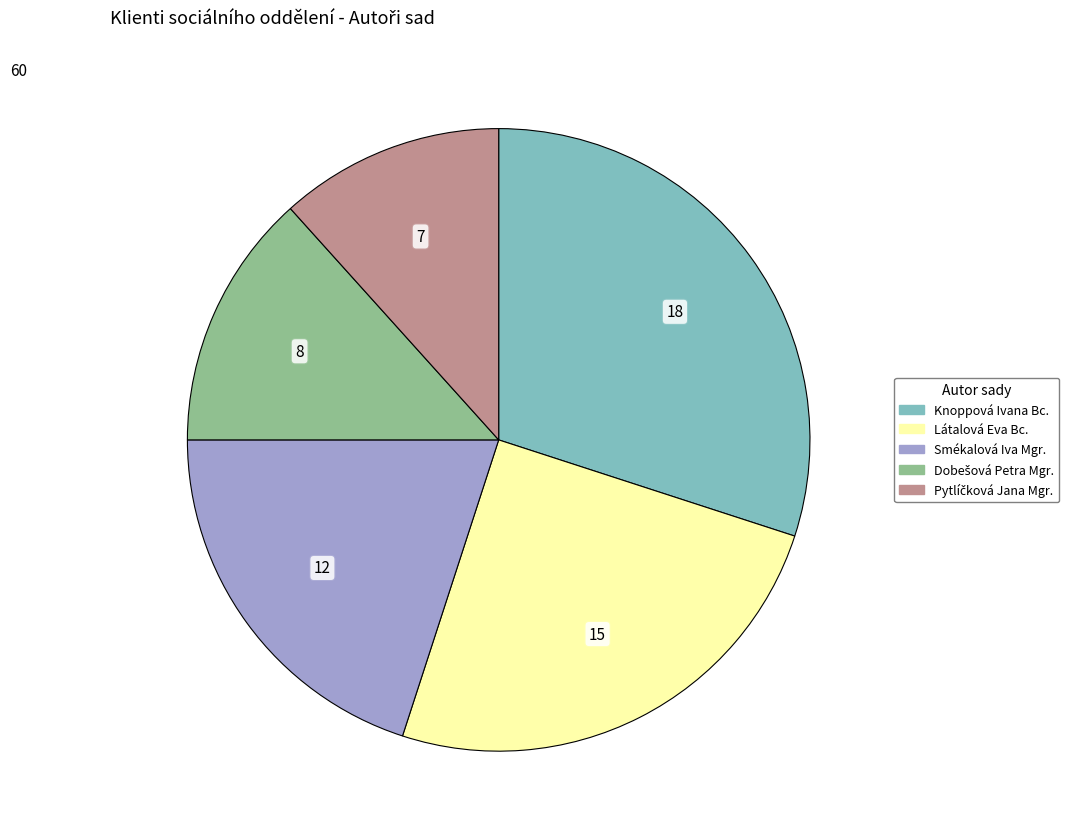

Is there any slice that represents more than half of the pie?

No